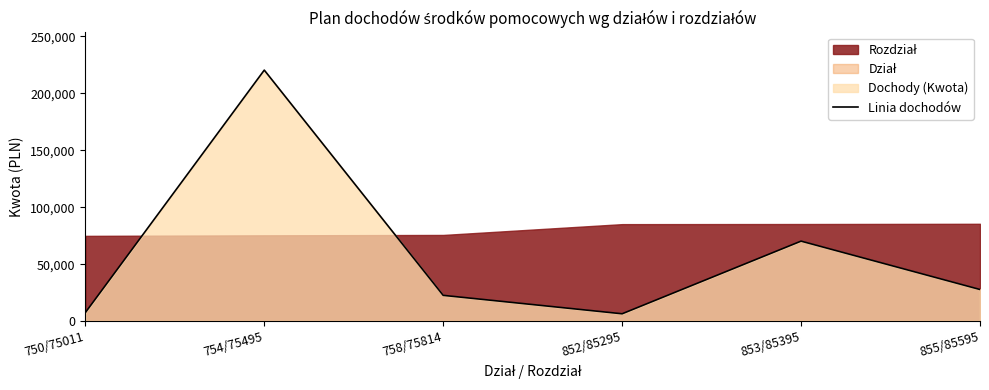

At which category does the chart reach its peak across all series?

754/75495